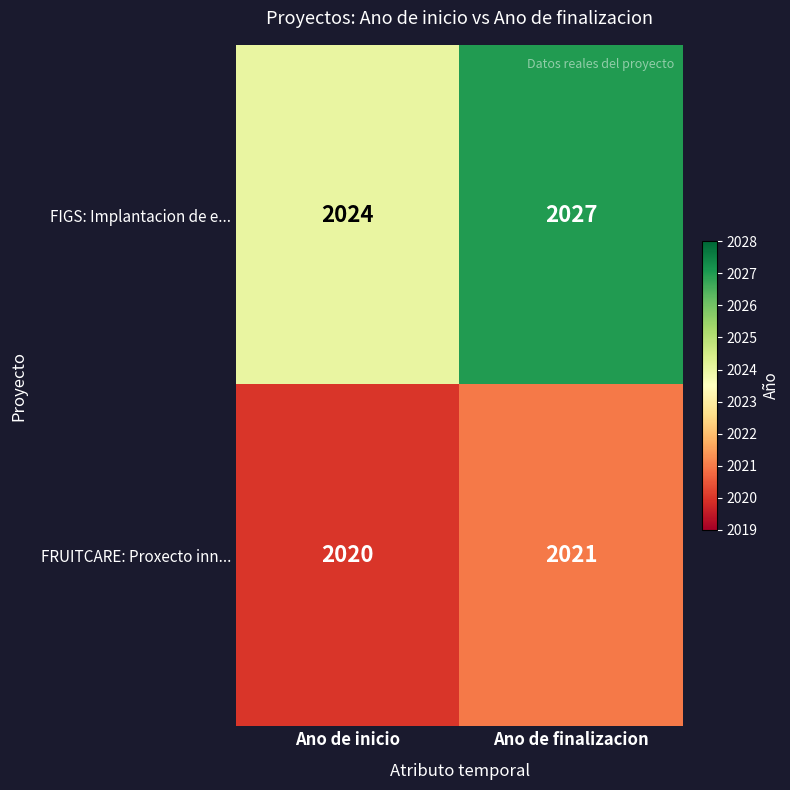

Rank the series by their average value, from highest to lowest.

FIGS: Implantacion de e..., FRUITCARE: Proxecto inn...